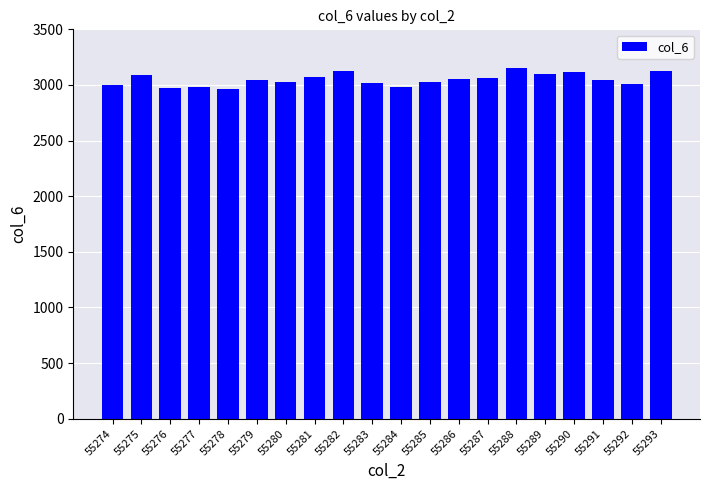

What is the value of the 1st bar from the left?

2999